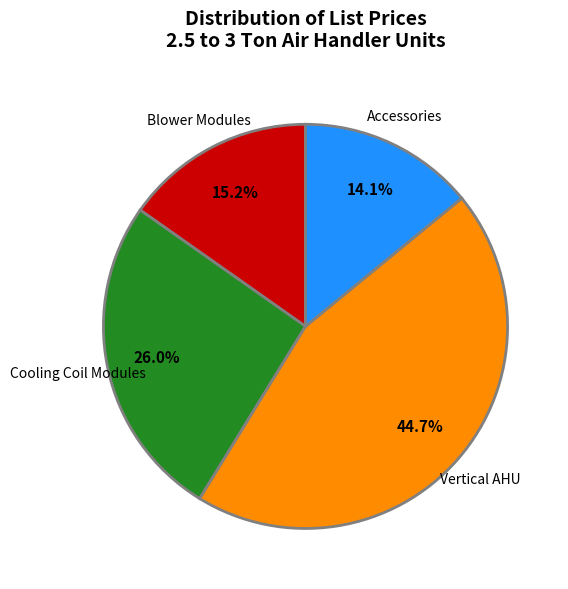

Combined, what portion of the pie is Vertical AHU and Cooling Coil Modules?

70.7%